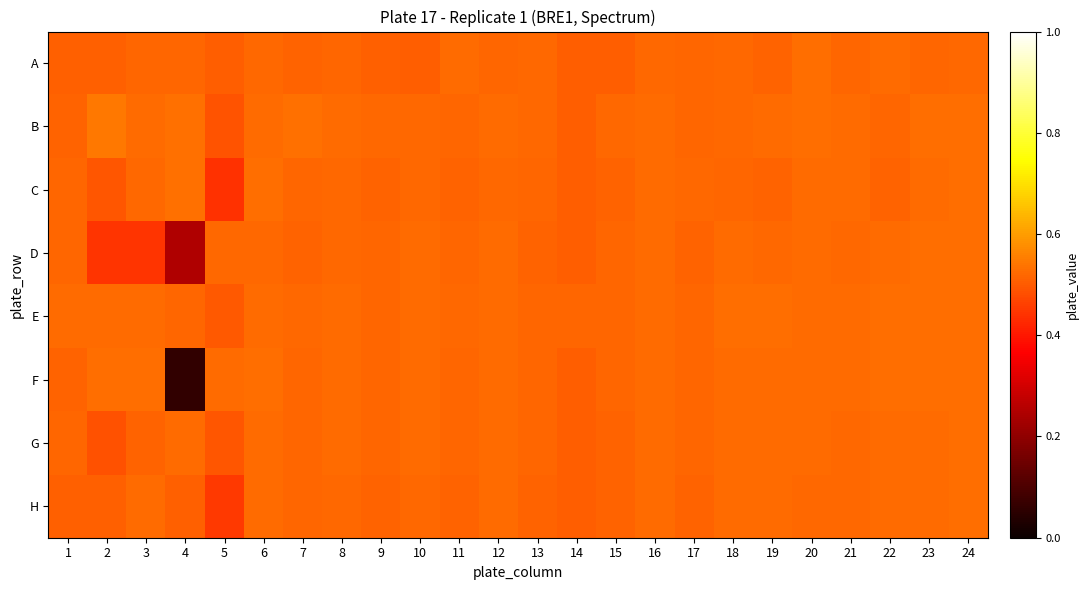

Which has a higher value, 22 or 9?

22